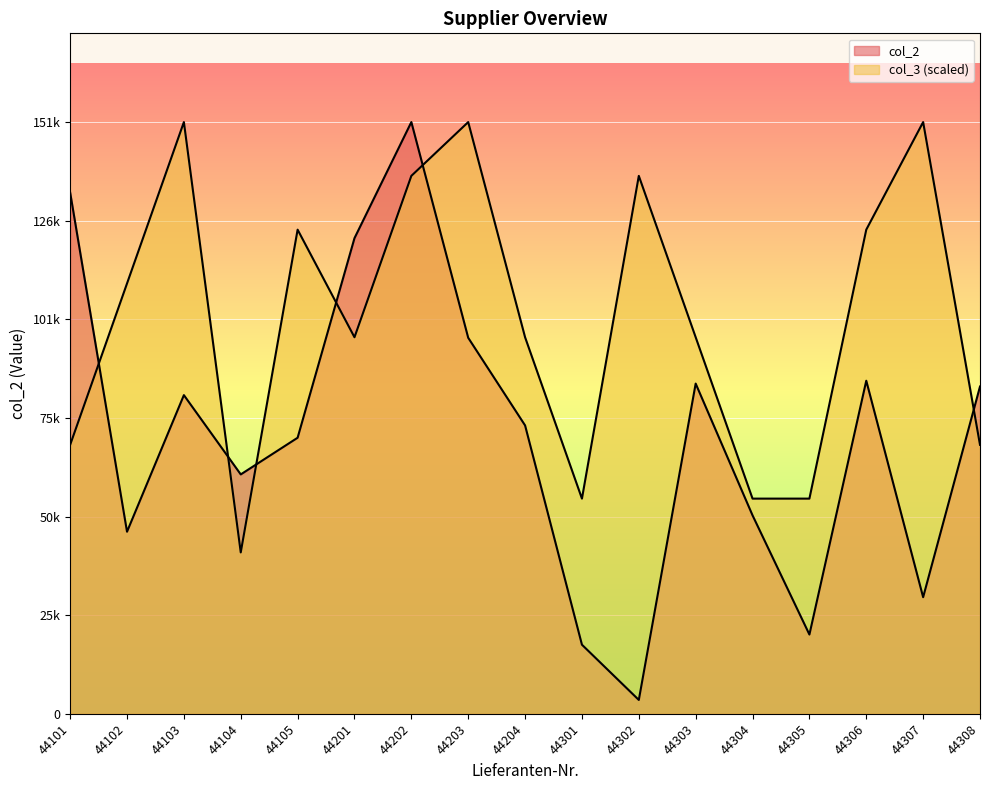

Where does the col_3 series first go above 96658?

44102